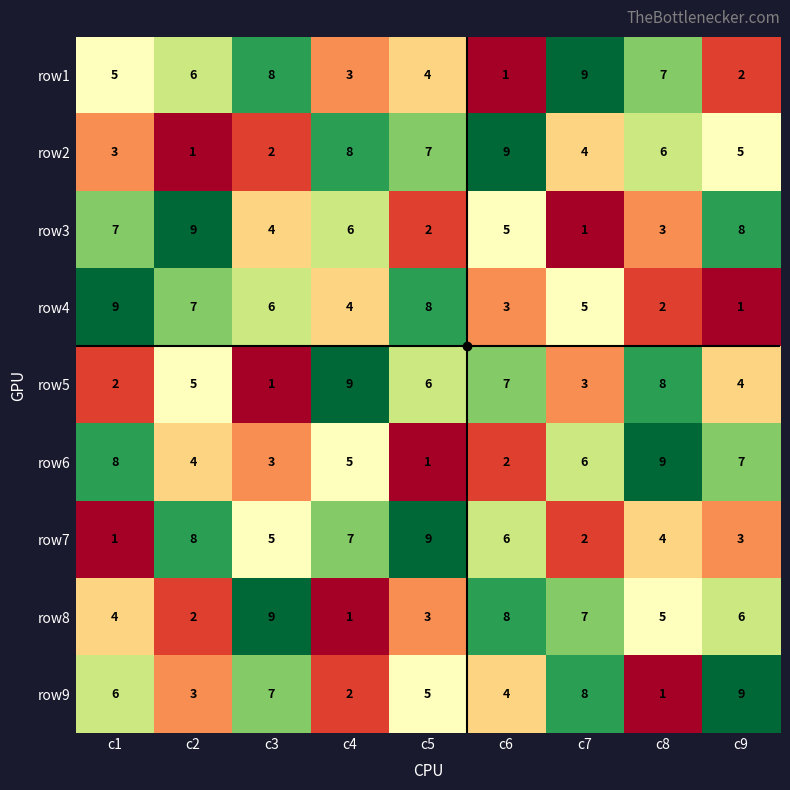

Count the number of categories in the chart.

9